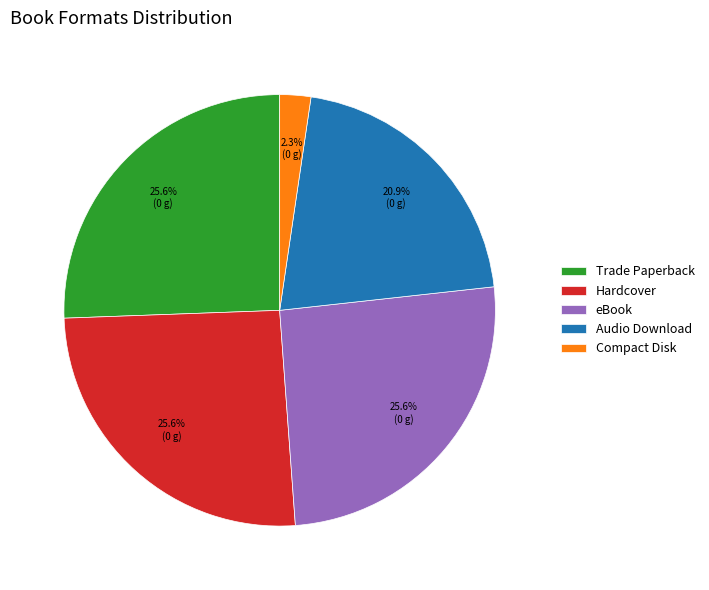

What is the smallest slice in the pie chart?

Compact Disk